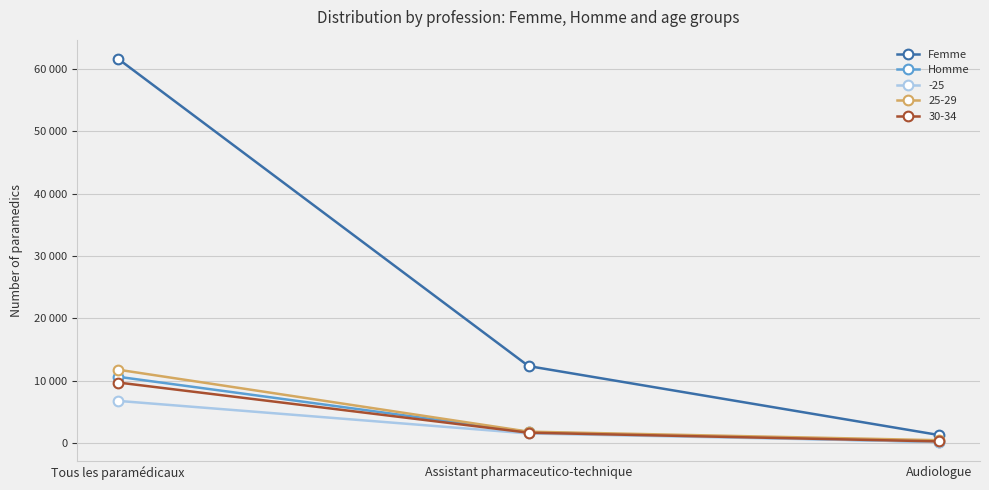

The Femme series shows 838 at Audiologue. True or false?

False